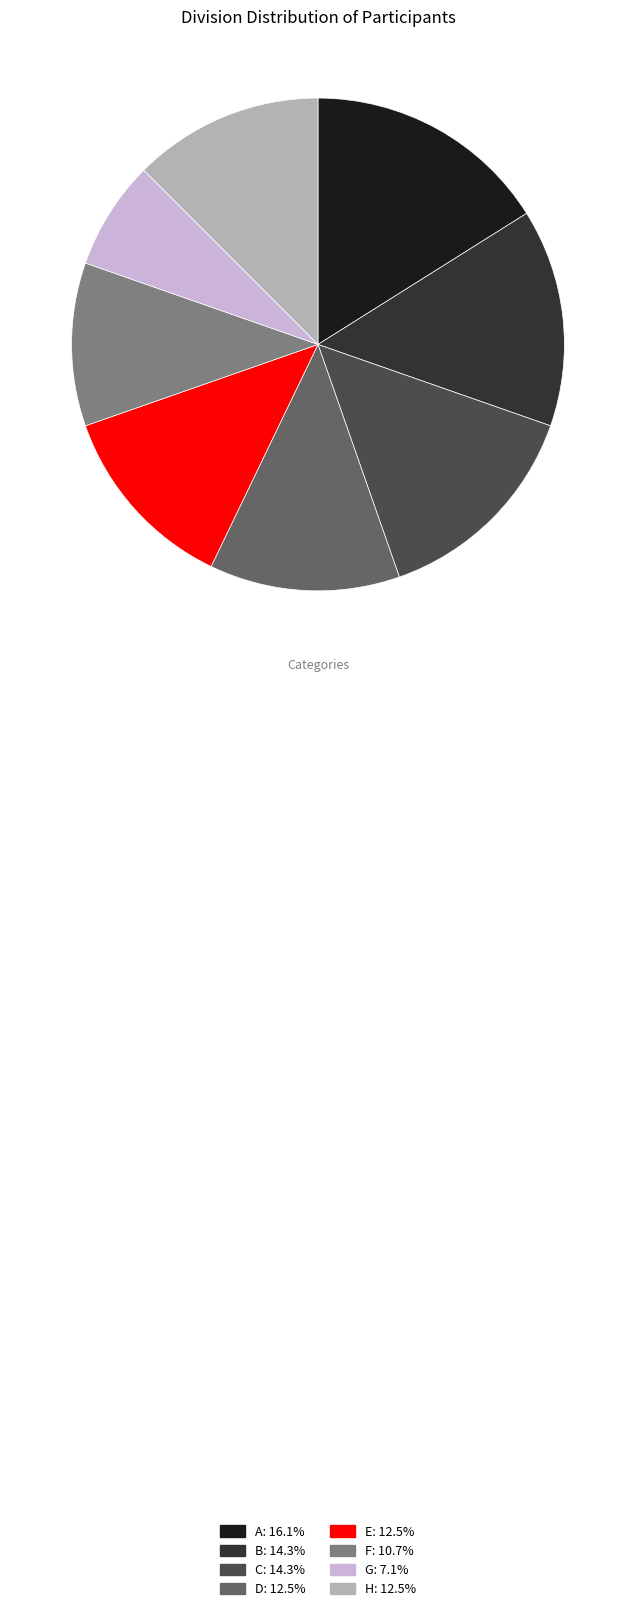

Is the sum of F and D greater than half?

No